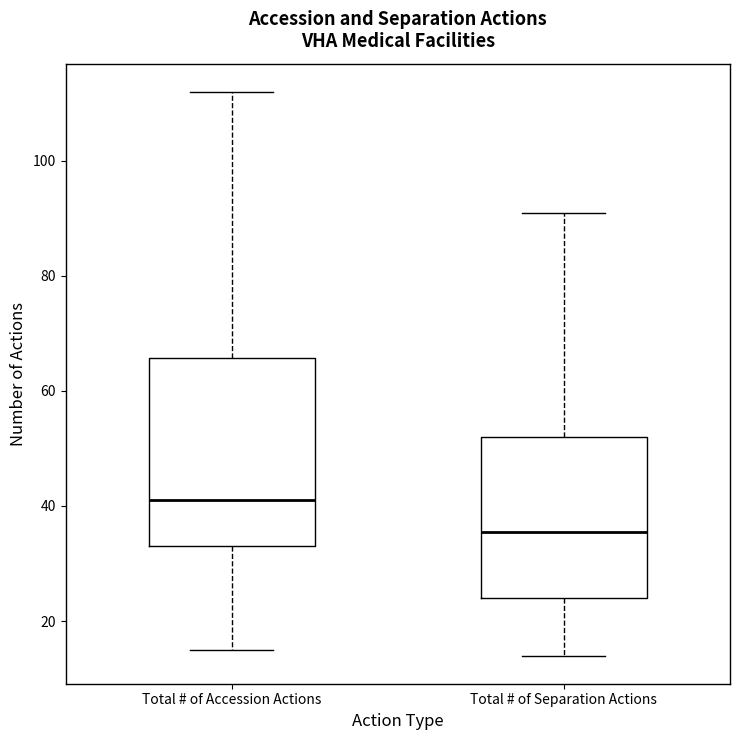

Reading left to right, transcribe this box plot: for each box, give where its median line is, the range the box spans, and where its two whiskers end, as read against the y-axis. The values are not printed on the chart, so give them approximately, as read against the axis.

Total # of Accession Actions: median 42, box 34 to 66, whiskers 16 to 112
Total # of Separation Actions: median 36, box 24 to 52, whiskers 14 to 92